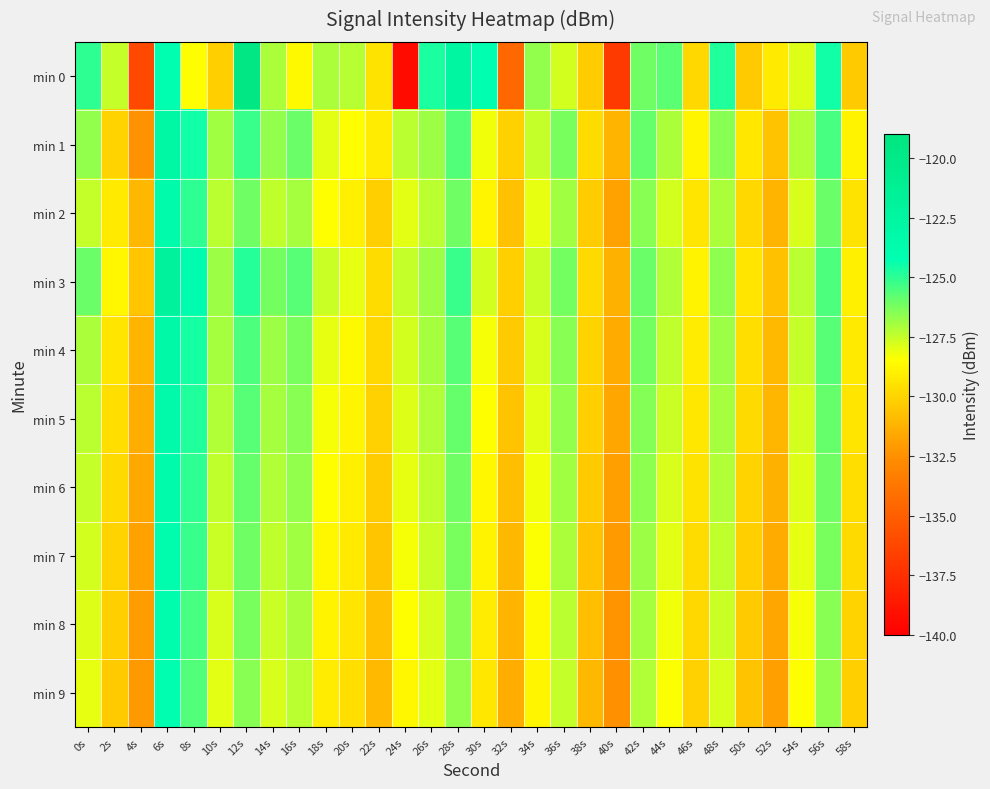

What is the greatest value displayed?

-119.6